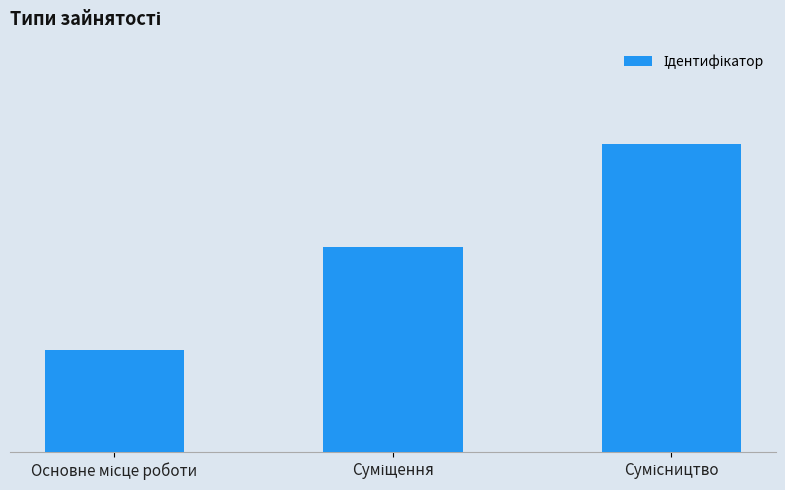

Count the values in the range 1 to 3.

3